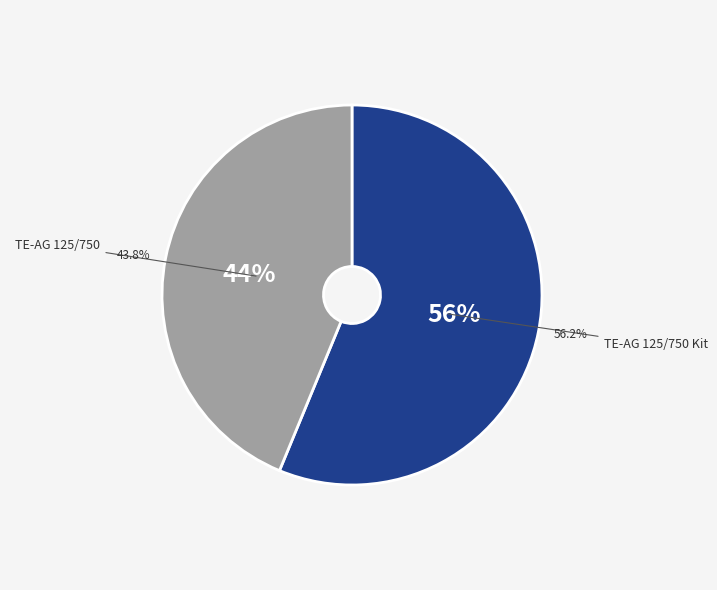

Rank the categories by value from highest to lowest.

TE-AG 125/750 Kit, TE-AG 125/750